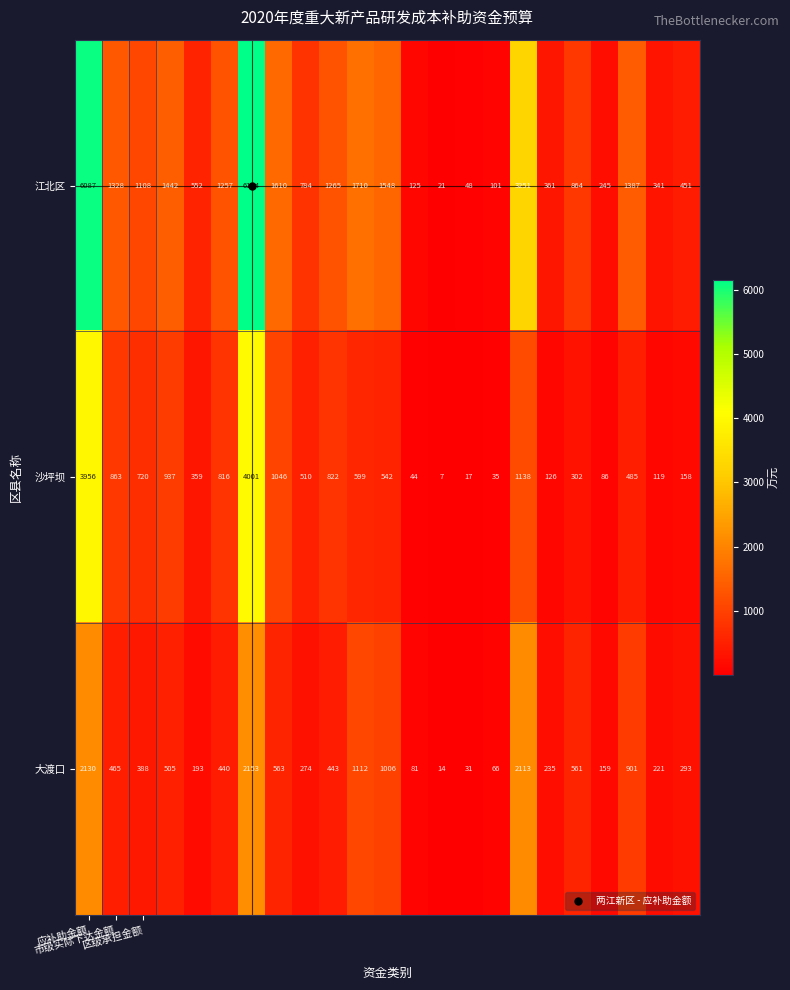

What is the sum of all 江北区 values?

32040